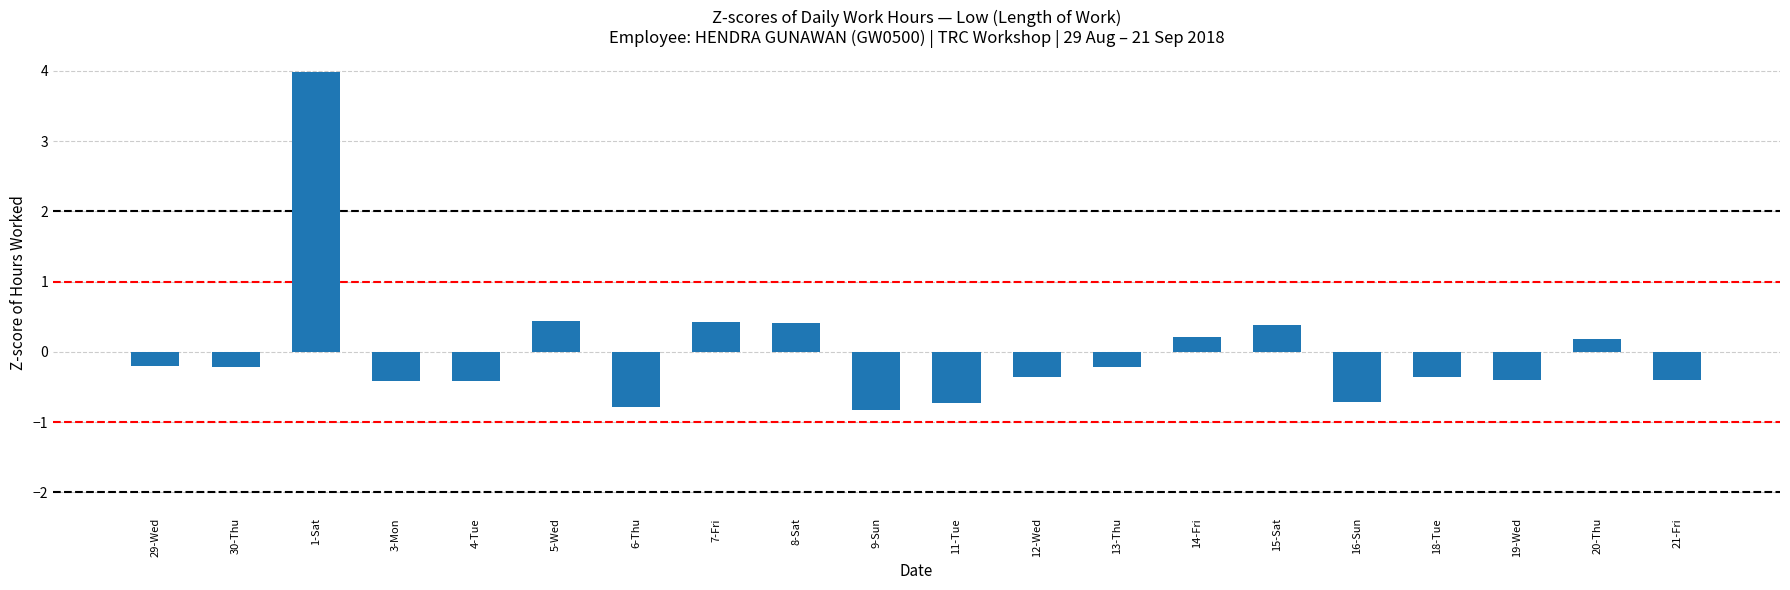

Which has a higher value, 4-Tue or 6-Thu?

4-Tue